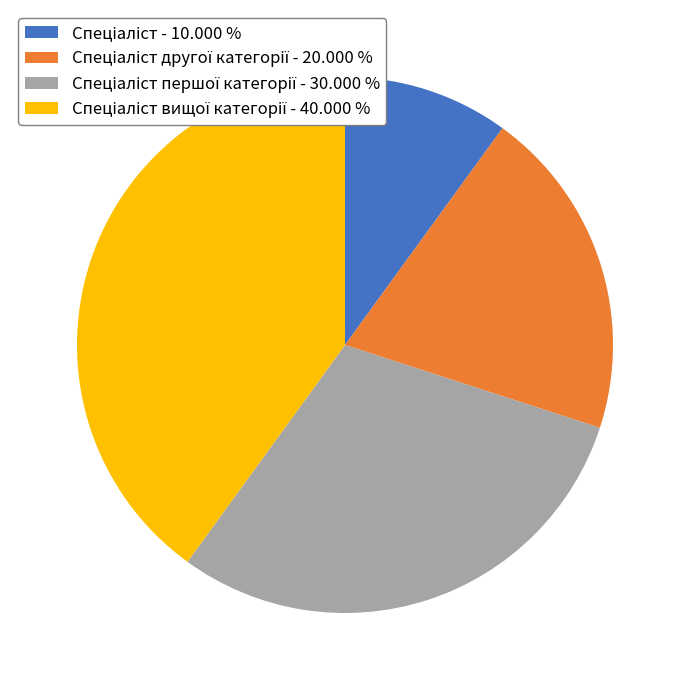

Is there a majority slice in this chart?

No